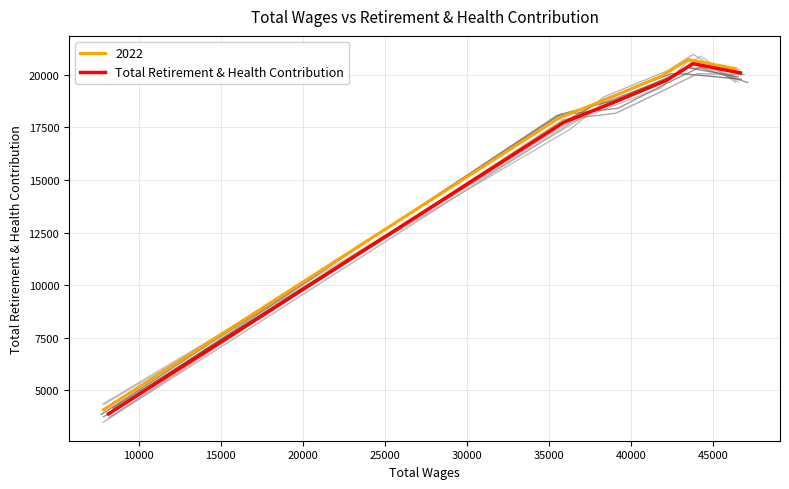

What is the difference between the maximum and minimum values?

16645